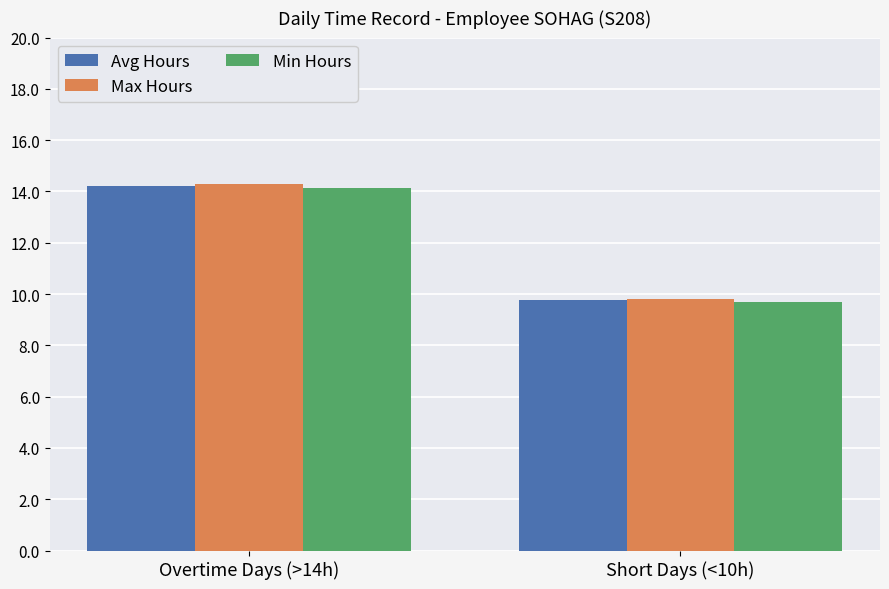

Which series changed the most between Overtime Days (>14h) and Short Days (<10h)?

Max Hours